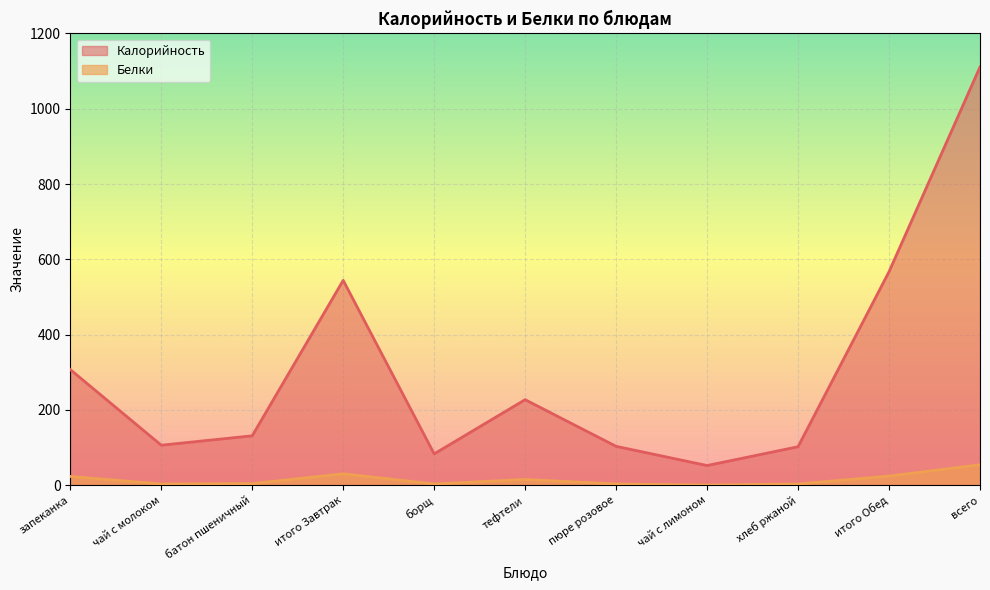

Reading left to right, list all the values displayed in this chart.

Калорийность: запеканка=307	чай с молоком=106	батон пшеничный=131	итого Завтрак=544	борщ=83	тефтели=227	пюре розовое=103	чай с лимоном=52	хлеб ржаной=102	итого Обед=567	всего=1111
Белки: запеканка=23	чай с молоком=3	батон пшеничный=4	итого Завтрак=30	борщ=3	тефтели=15	пюре розовое=3	чай с лимоном=0	хлеб ржаной=3	итого Обед=24	всего=54